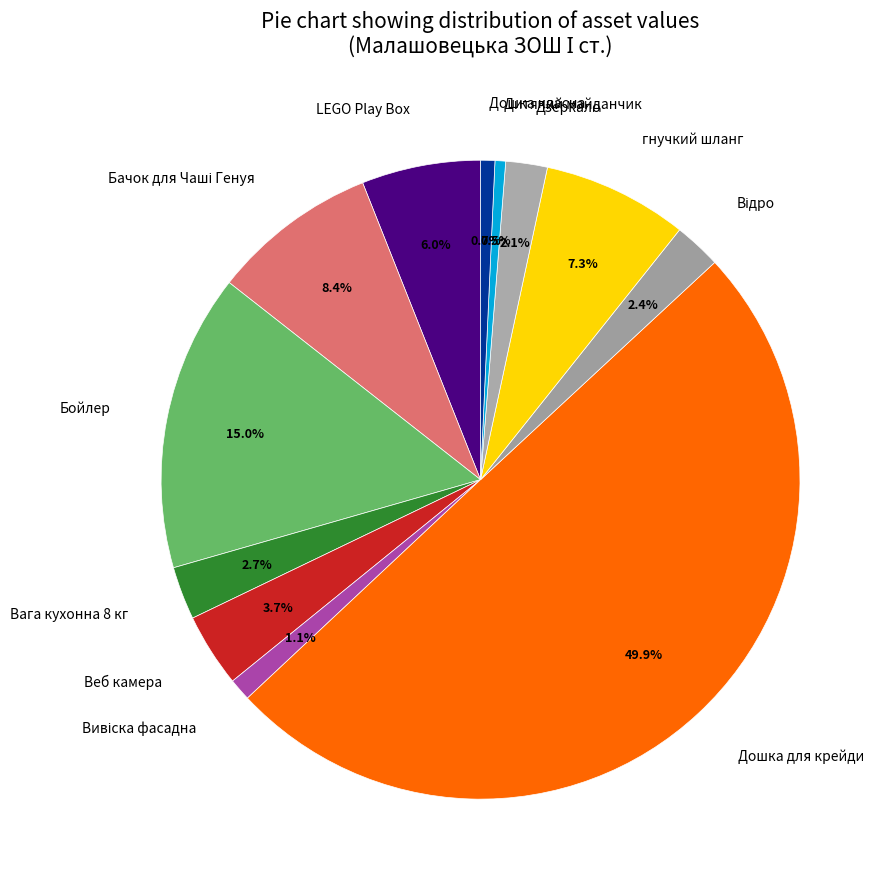

Does Дитячий майданчик represent more than half of the total?

No